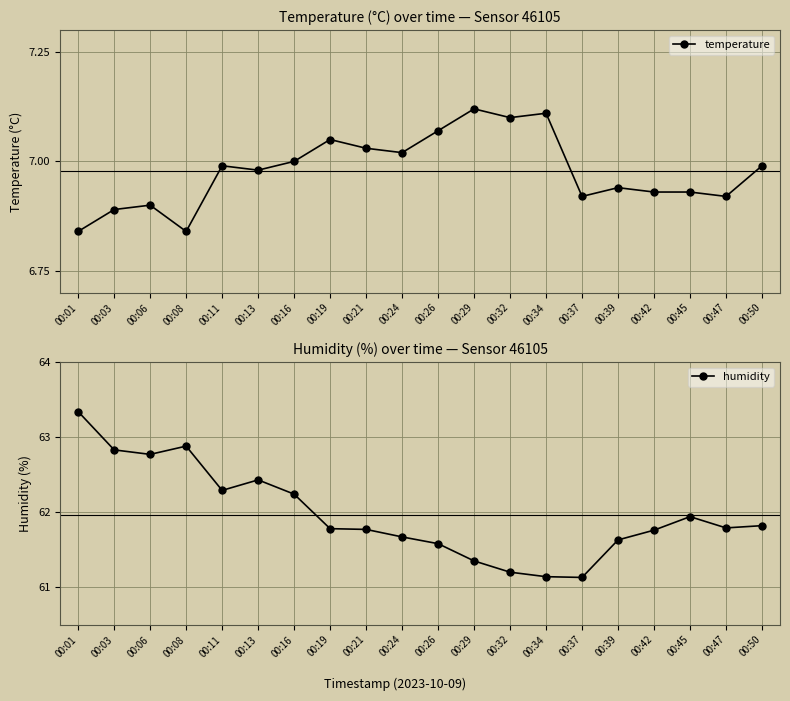

Read the temperature value at 00:21.

7.0